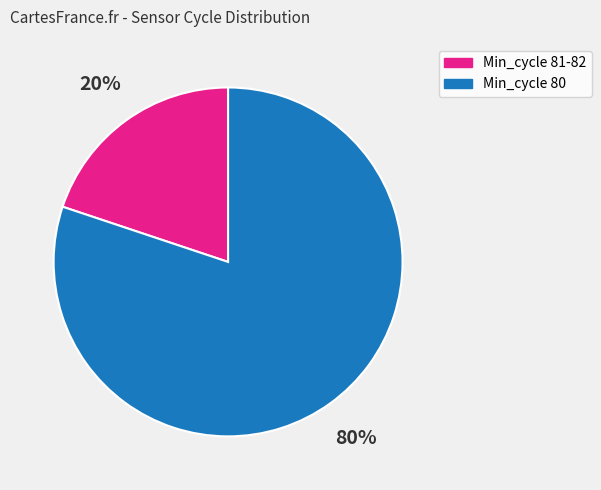

What is the largest slice in the pie chart?

Min_cycle 80